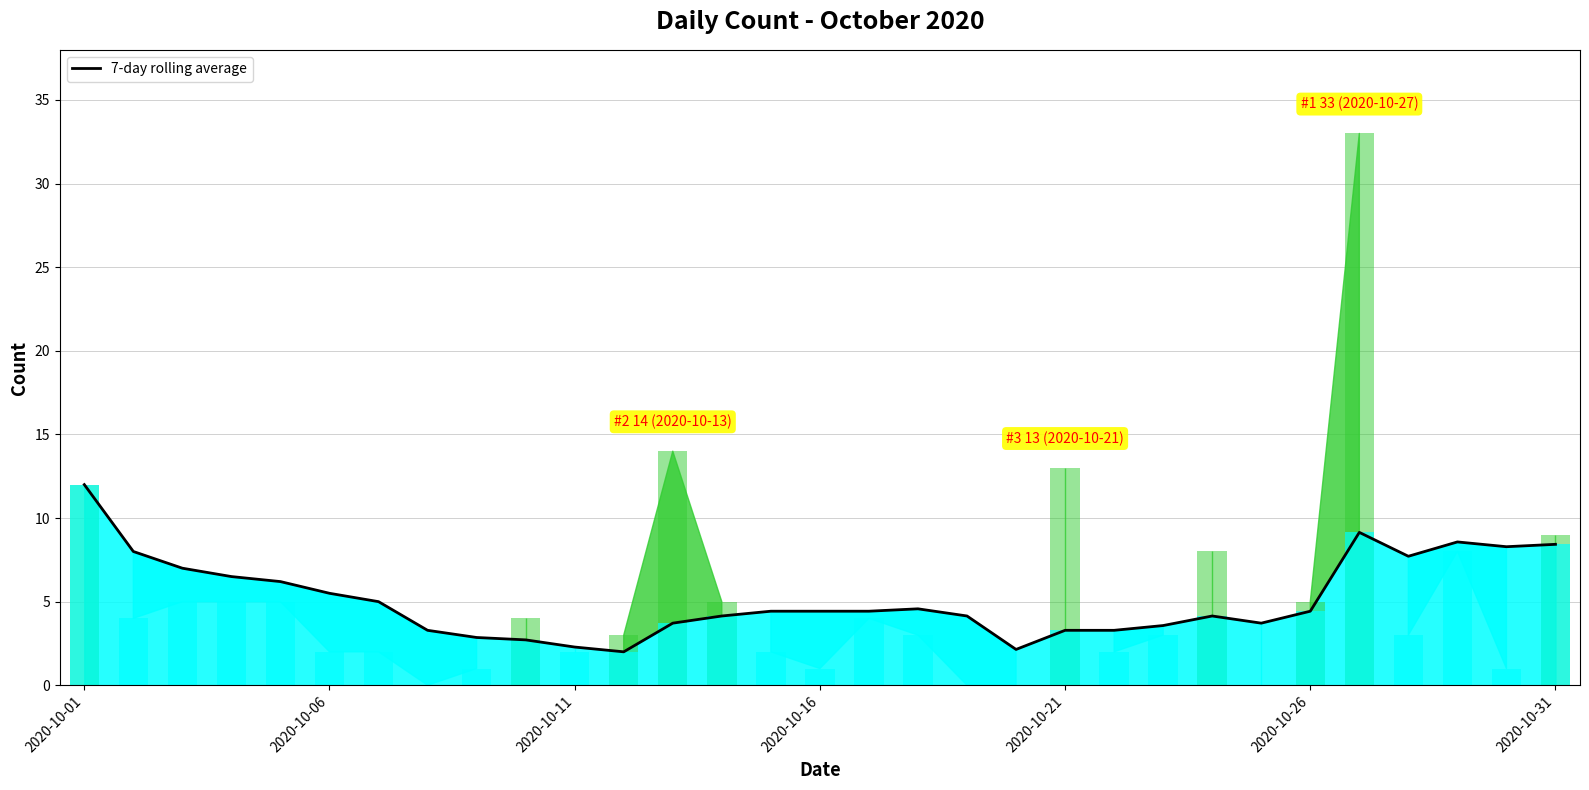

How many categories are shown in the chart?

31